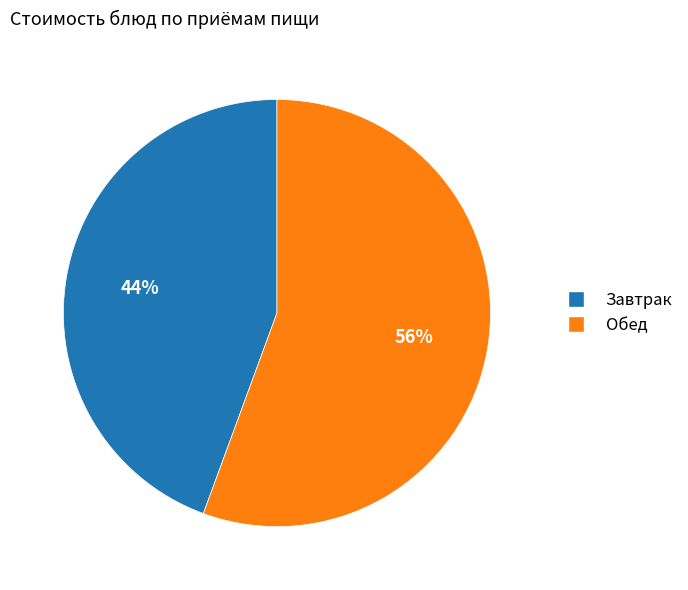

To the nearest percent, what is the average slice percentage?

50%